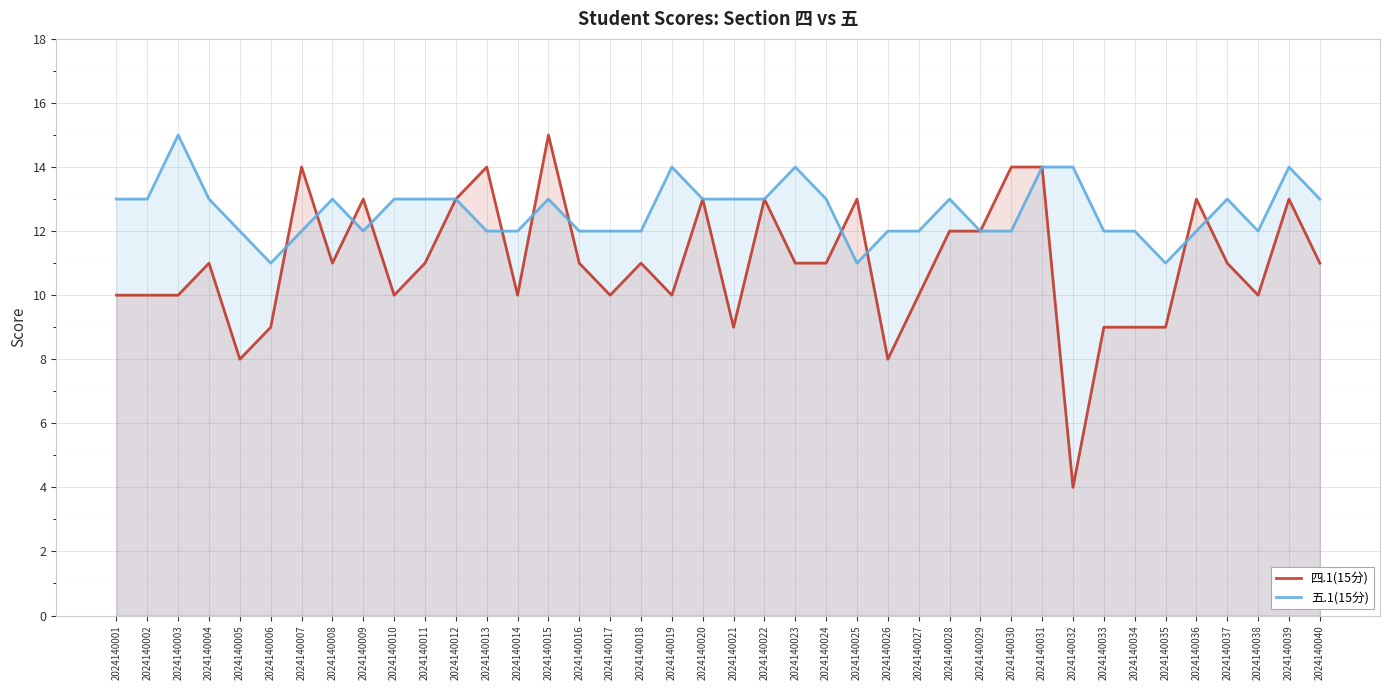

Rank the series by their average value, from lowest to highest.

四.1(15分), 五.1(15分)